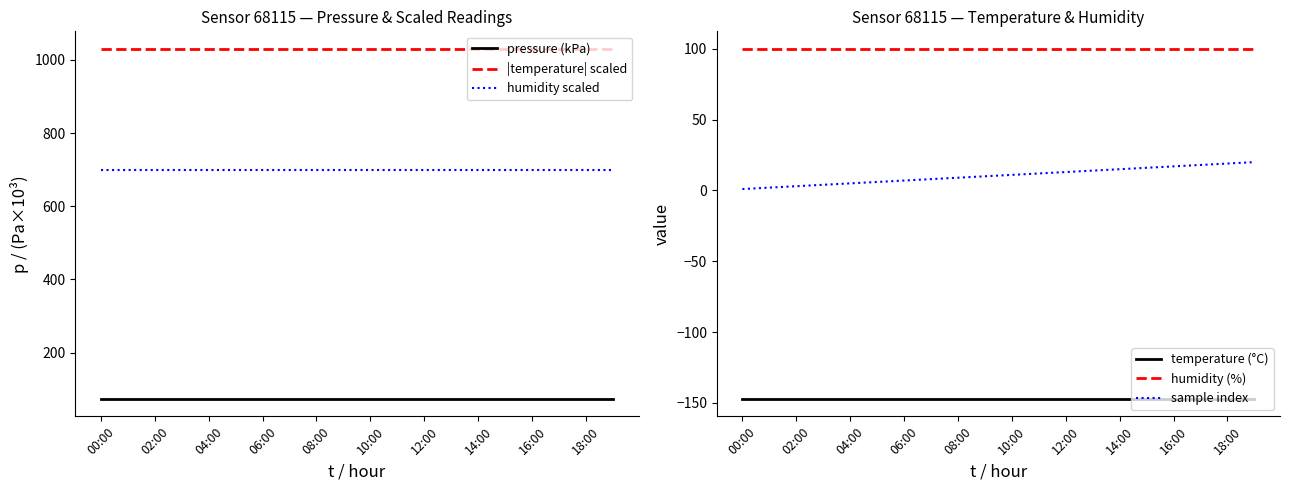

True or false: |temperature| scaled has a value of 263.7 at 14:00.

False